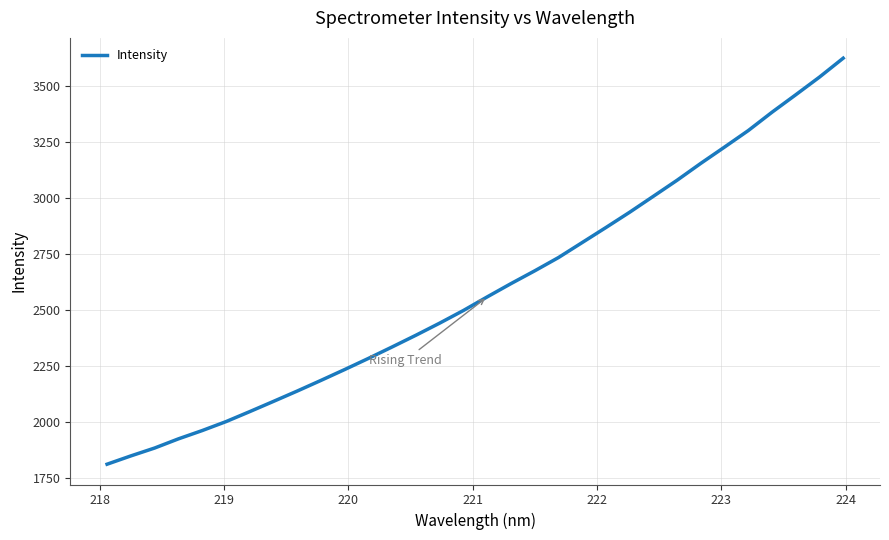

What is the minimum value shown in the chart?

1811.4